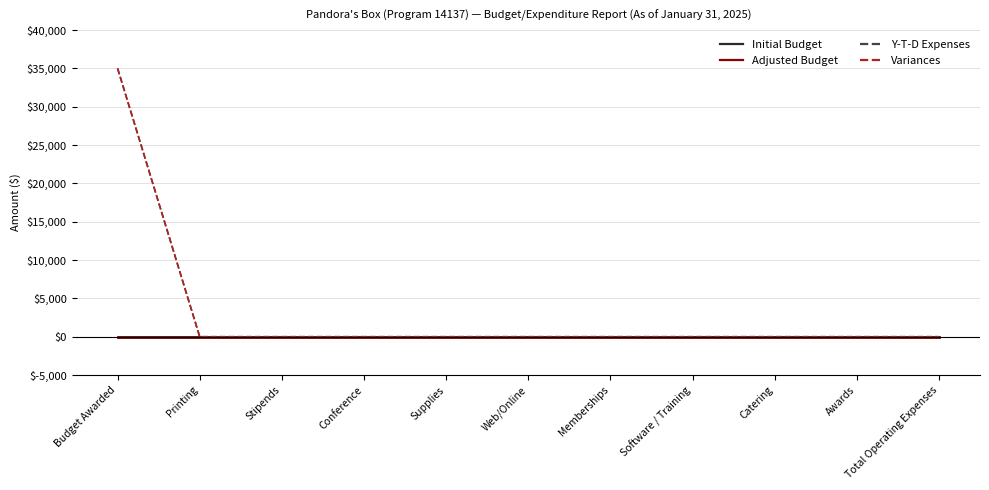

How many lines are shown in the chart?

4